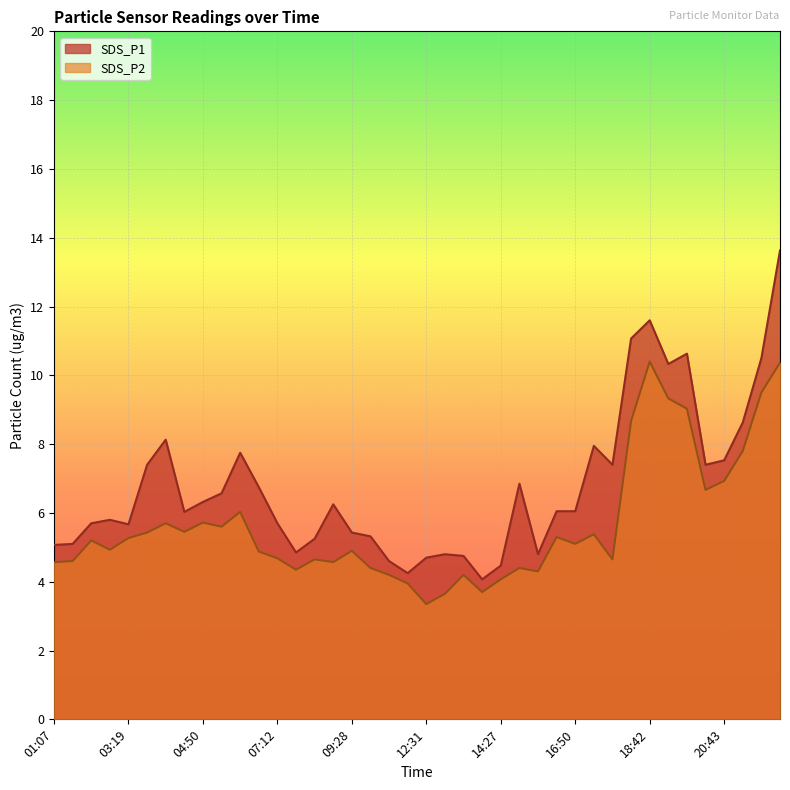

Does the chart display data point markers on the line(s)?

No